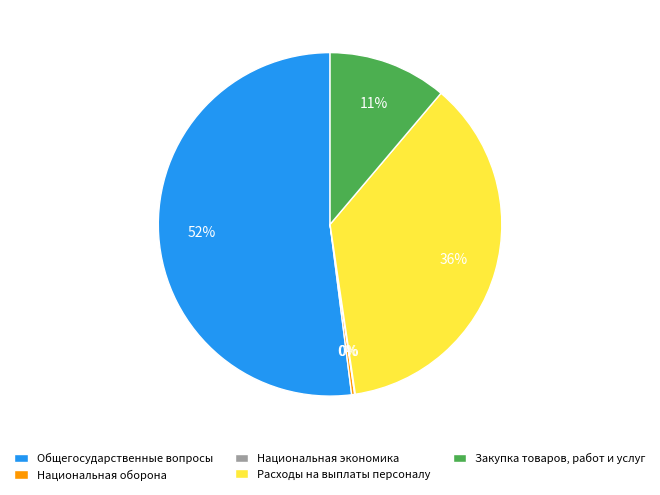

Which category has the biggest portion of the pie?

Общегосударственные вопросы